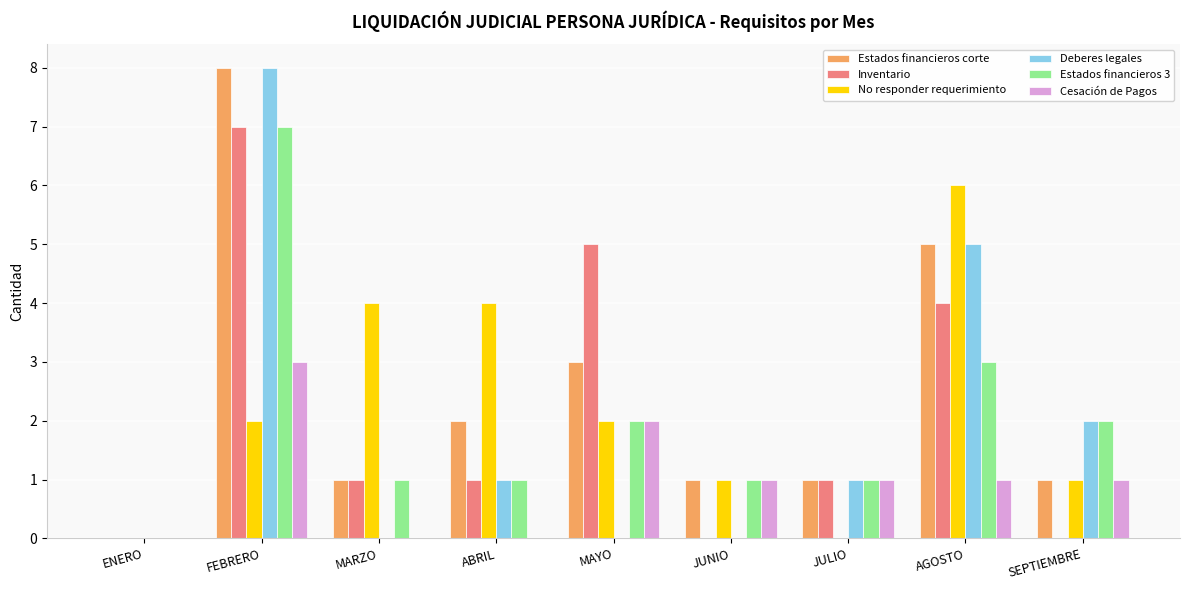

Which category has the highest value in the No responder requerimiento series?

AGOSTO